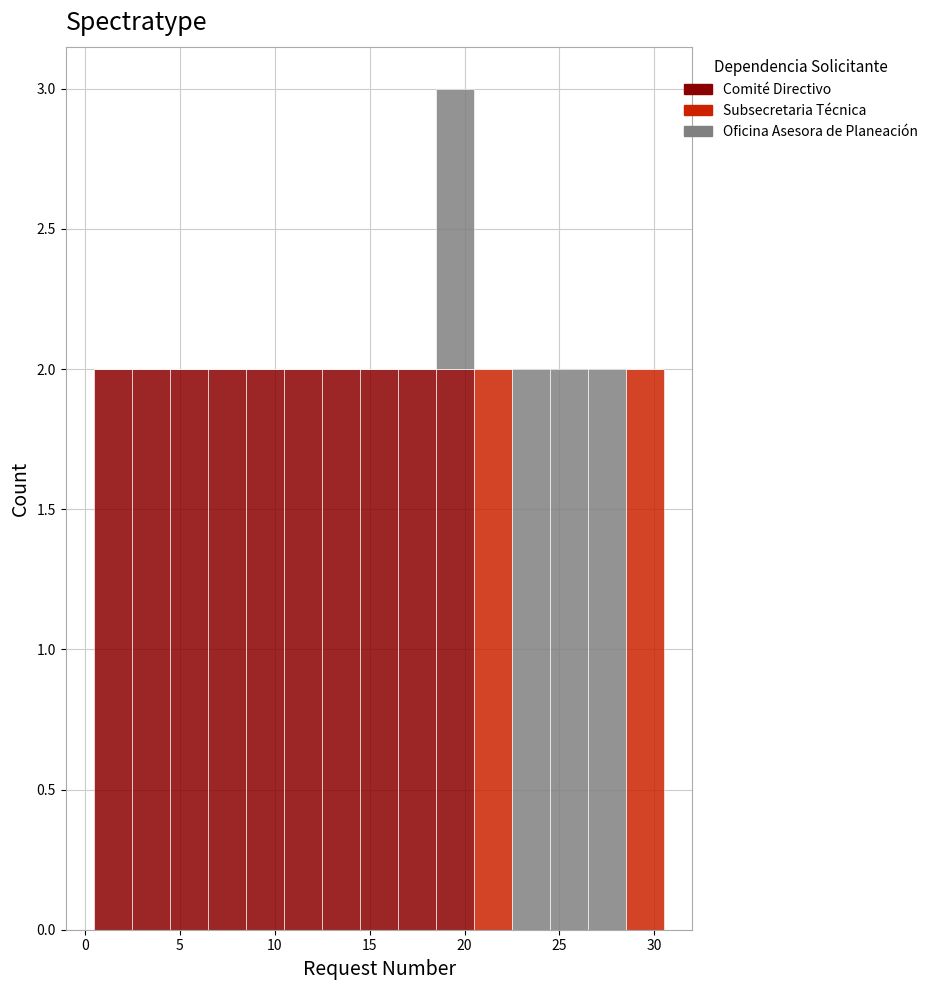

Reading left to right, list every stacked bar in this chart as the range it spans on the x-axis followed by its total height. The values are not printed on the chart, so give them approximately, as read against the axis.

0.5 to 2.5: 2
2.5 to 4.5: 2
4.5 to 6.5: 2
6.5 to 8.5: 2
8.5 to 10.5: 2
10.5 to 12.5: 2
12.5 to 14.5: 2
14.5 to 16.5: 2
16.5 to 18.5: 2
18.5 to 20.5: 3
20.5 to 22.5: 2
22.5 to 24.5: 2
24.5 to 26.5: 2
26.5 to 28.5: 2
28.5 to 30.5: 2